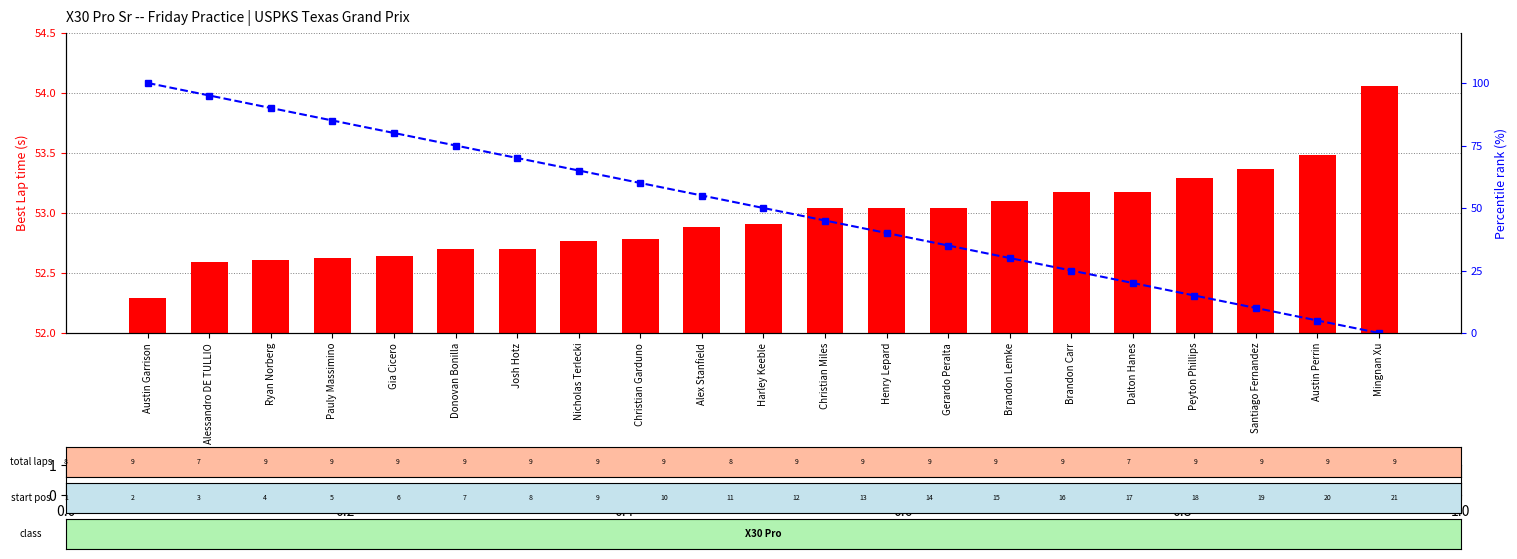

At which category is the sum across all series the highest?

Austin Garrison